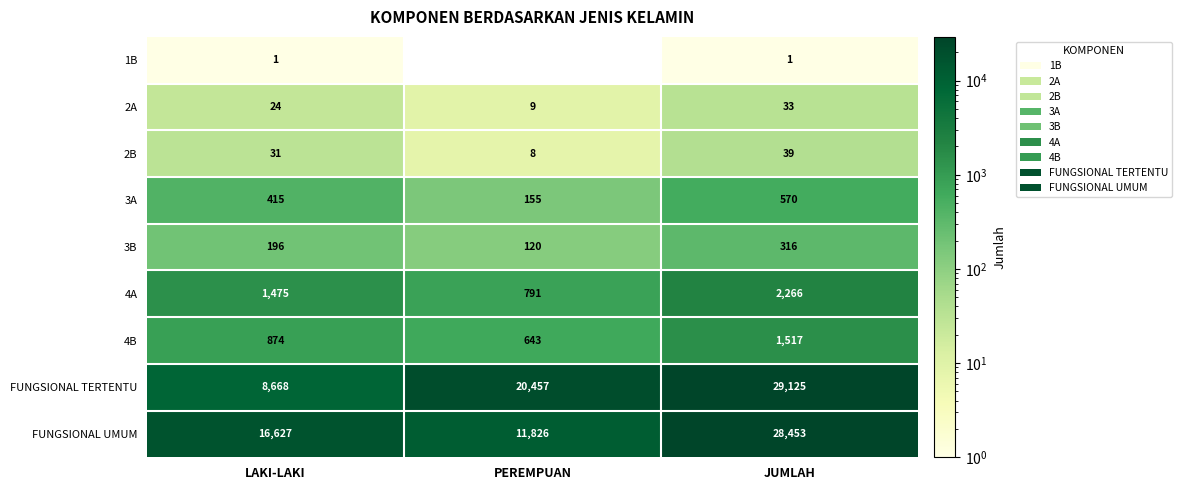

What is the average value of the 3B series?

211